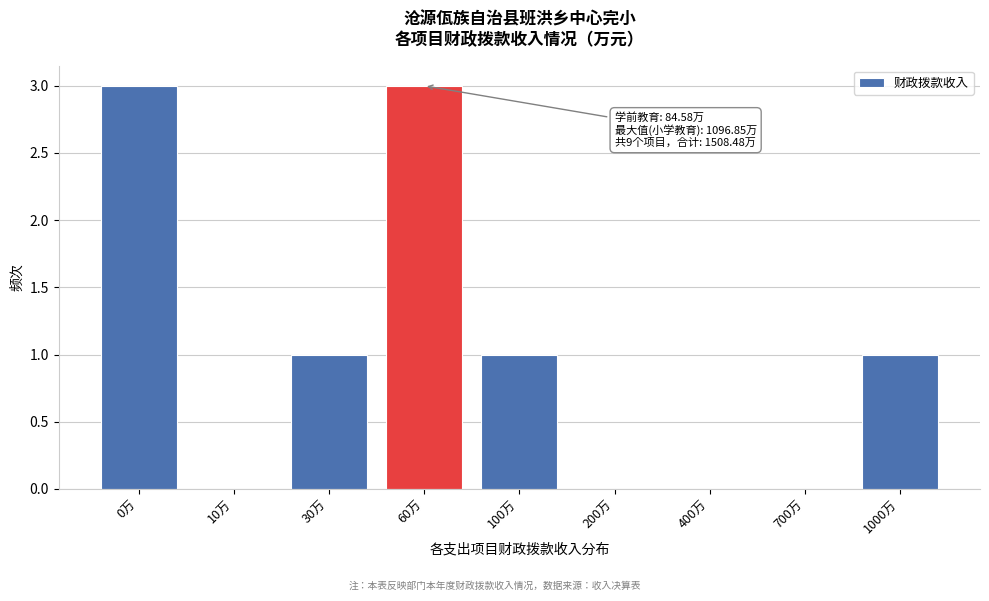

Reading left to right, list all the values displayed in this chart.

0万=3	10万=0	30万=1	60万=3	100万=1	200万=0	400万=0	700万=0	1000万=1